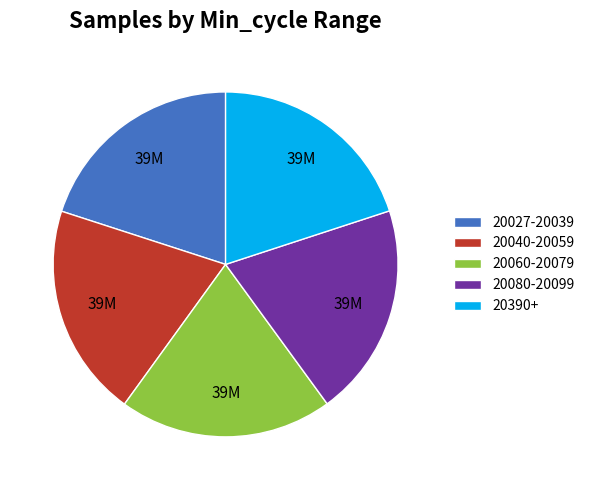

Is it true that 20040-20059 is 20% of the pie?

True